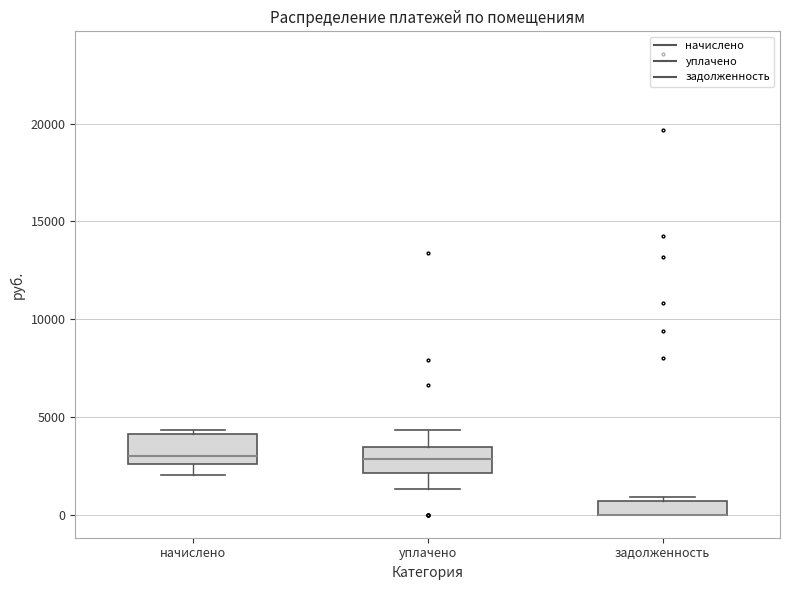

Where is the upper edge of the box for уплачено on the y-axis? The values are not printed on the chart, so give them approximately, as read against the axis.

3500